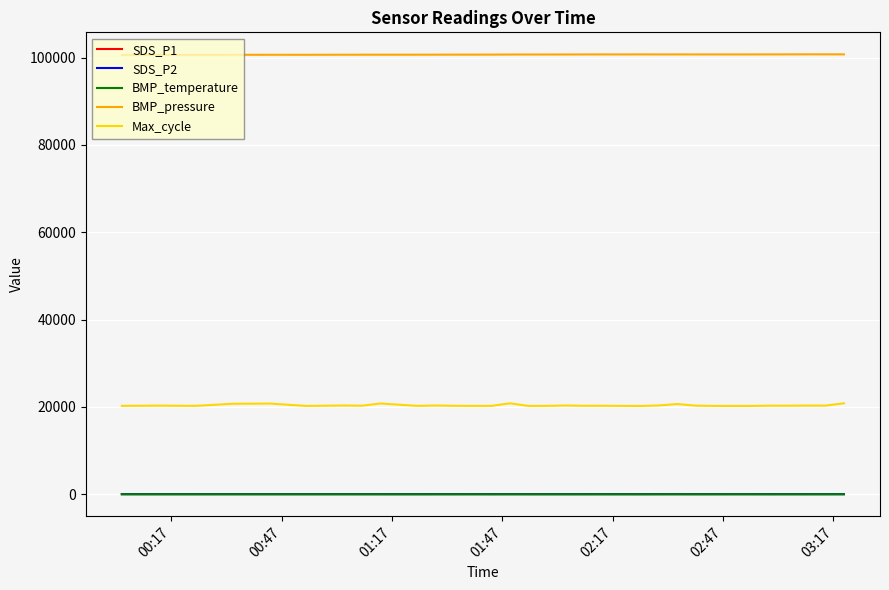

What is the maximum value shown in the chart?

100734.0